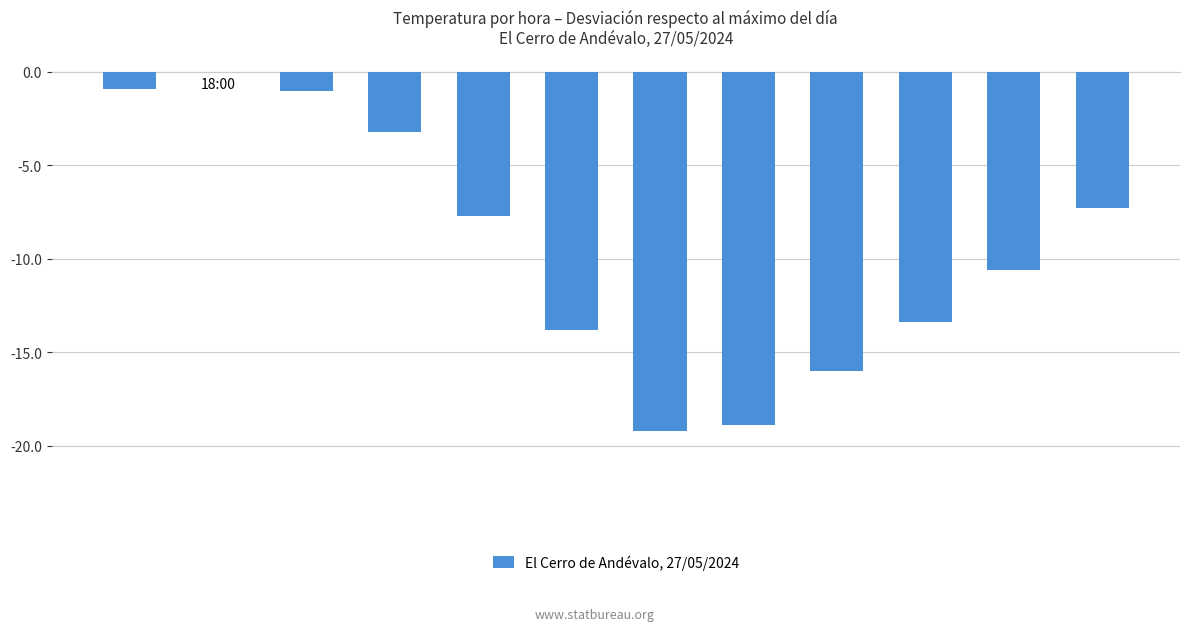

What is the sum of the values at 06:00 and 10:00?

-32.7